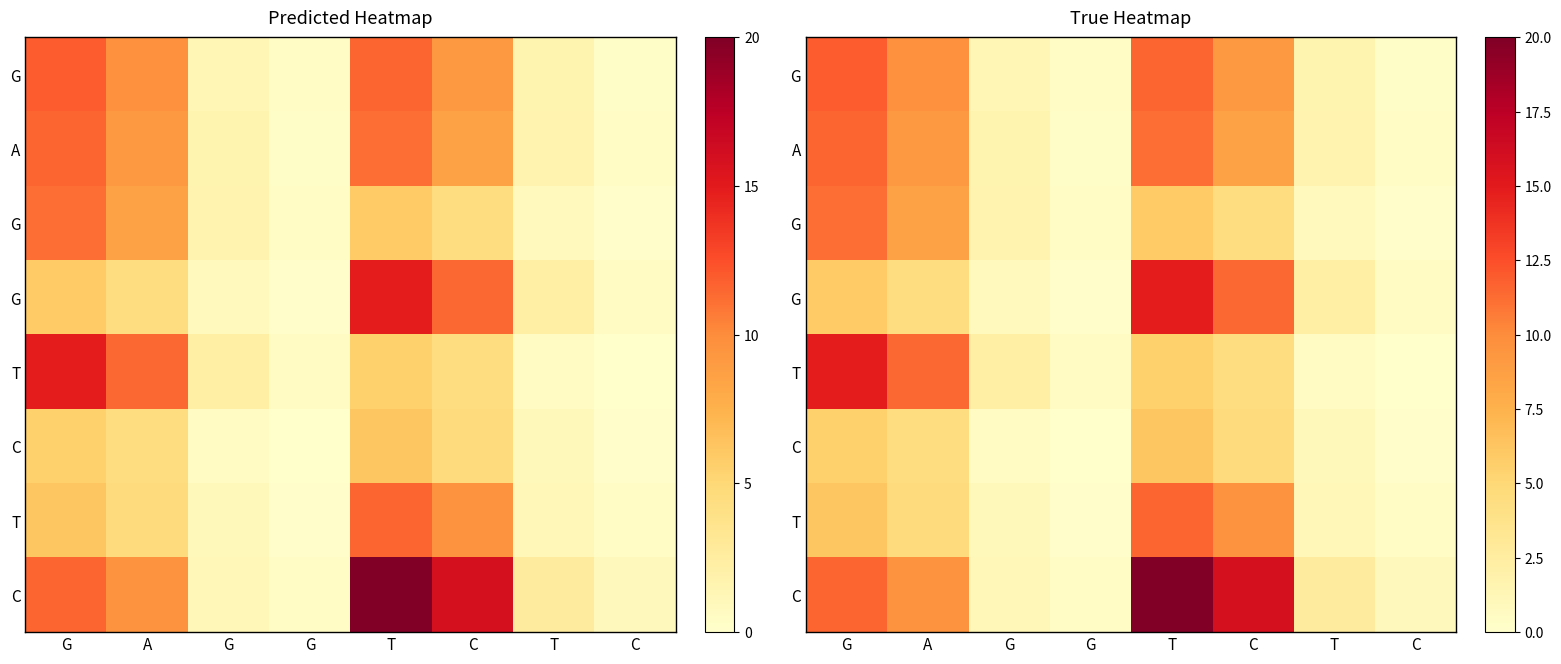

How many distinct data groups are displayed?

8